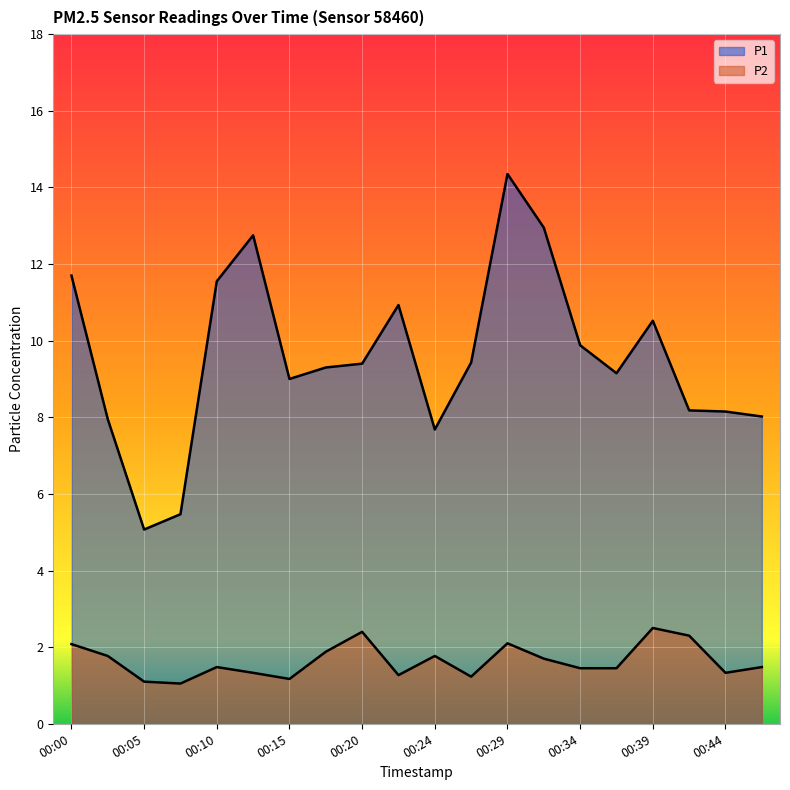

Which label corresponds to the smallest value in the chart?

00:07